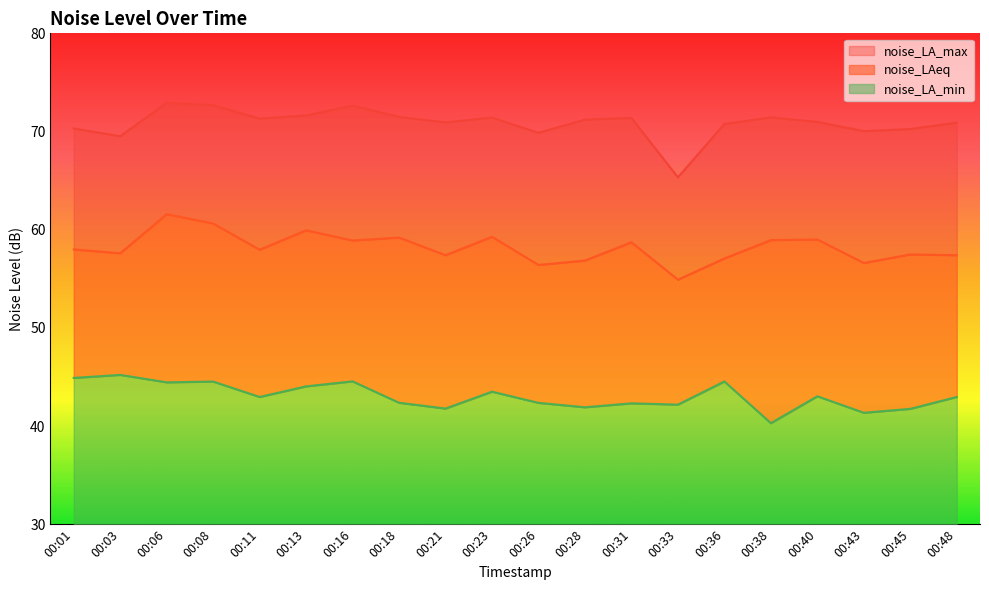

Reading left to right, transcribe all the data shown in this chart.

noise_LA_min: 00:01=44.9	00:03=45.2	00:06=44.5	00:08=44.5	00:11=43.0	00:13=44.0	00:16=44.5	00:18=42.4	00:21=41.8	00:23=43.5	00:26=42.4	00:28=41.9	00:31=42.3	00:33=42.2	00:36=44.5	00:38=40.3	00:40=43.0	00:43=41.4	00:45=41.8	00:48=43.0
noise_LAeq: 00:01=58.0	00:03=57.6	00:06=61.6	00:08=60.6	00:11=58.0	00:13=59.9	00:16=58.9	00:18=59.2	00:21=57.4	00:23=59.3	00:26=56.4	00:28=56.9	00:31=58.7	00:33=54.9	00:36=57.1	00:38=58.9	00:40=59.0	00:43=56.6	00:45=57.5	00:48=57.4
noise_LA_max: 00:01=70.3	00:03=69.5	00:06=72.9	00:08=72.7	00:11=71.3	00:13=71.6	00:16=72.6	00:18=71.5	00:21=70.9	00:23=71.4	00:26=69.9	00:28=71.2	00:31=71.4	00:33=65.3	00:36=70.8	00:38=71.4	00:40=71.0	00:43=70.0	00:45=70.2	00:48=70.9